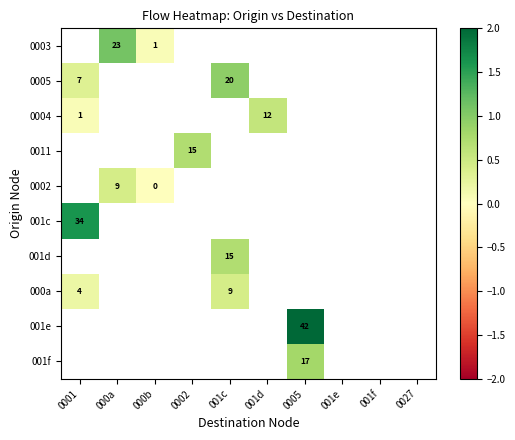

Where is 001c nearest to the value 1?

0001